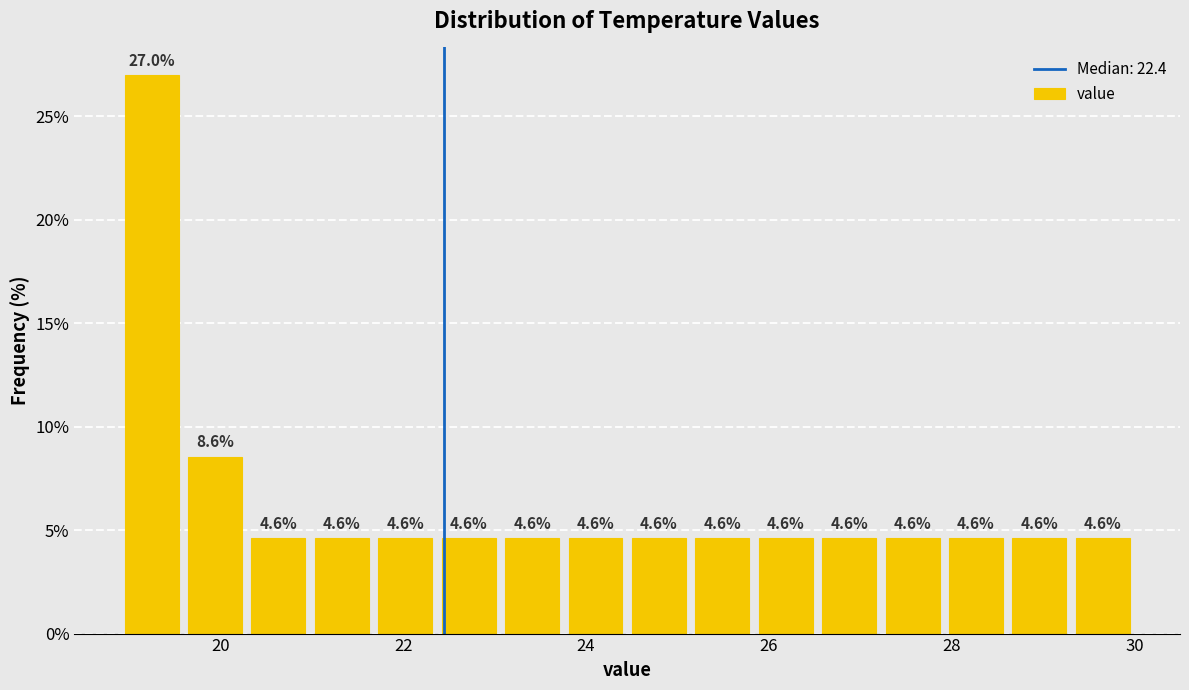

Around what value on the x-axis is the tallest bar? Give the approximate position of its centre, as read against the axis.

19.2